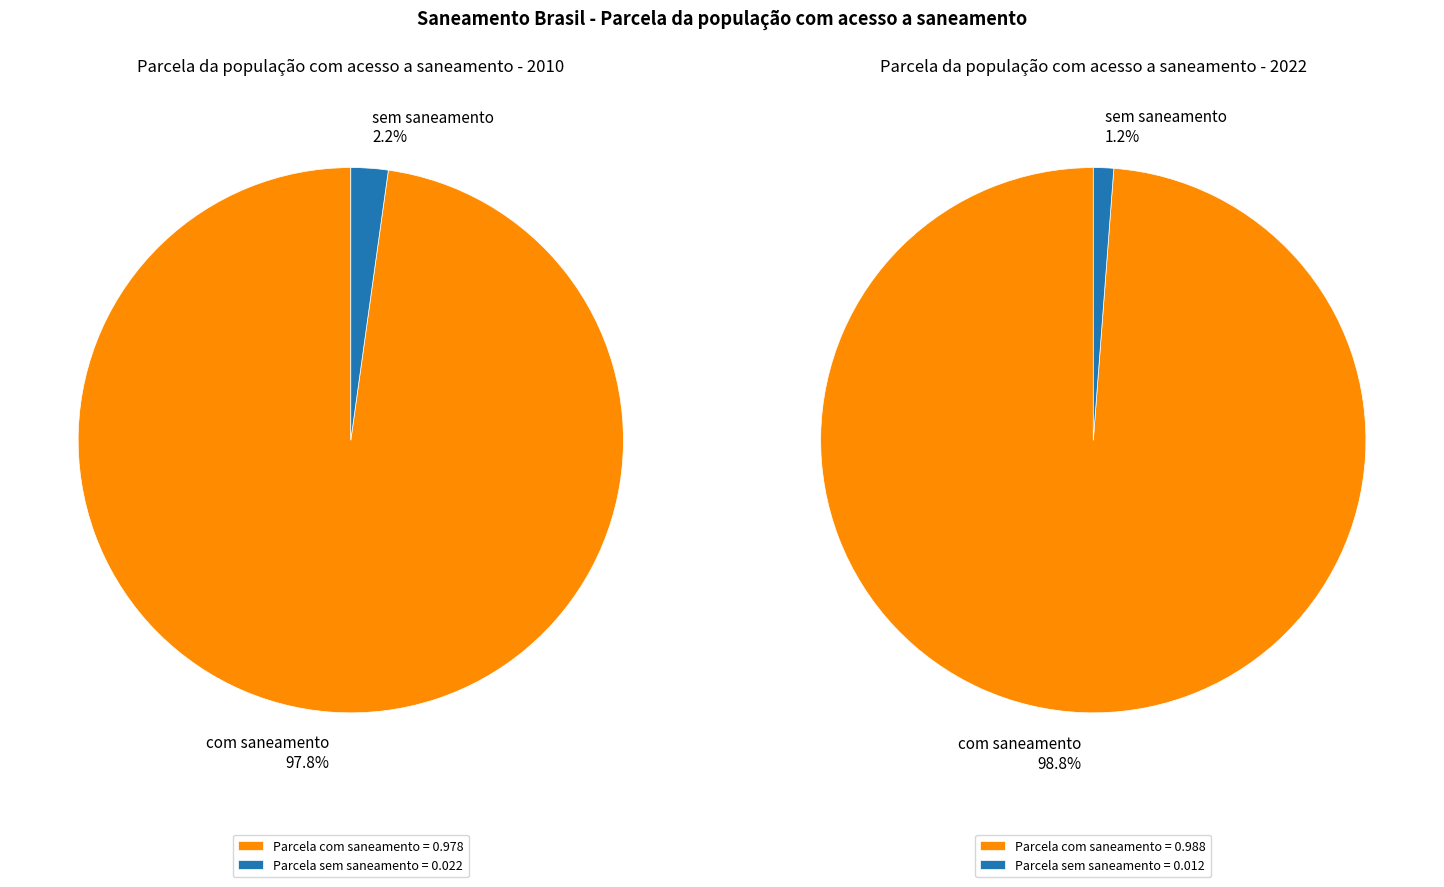

Does 2012 represent more than half of the total?

No